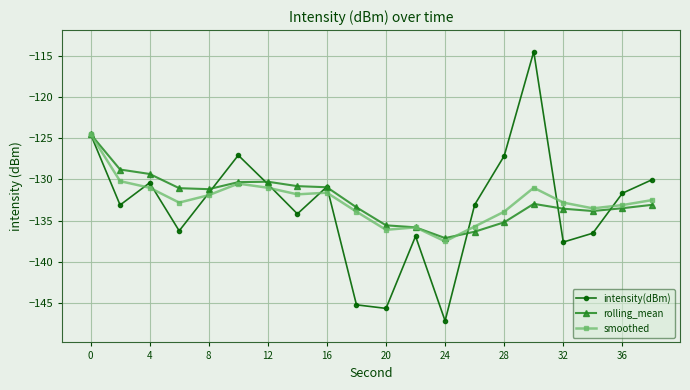

How many interior local peaks does the intensity(dBm) series have?

5